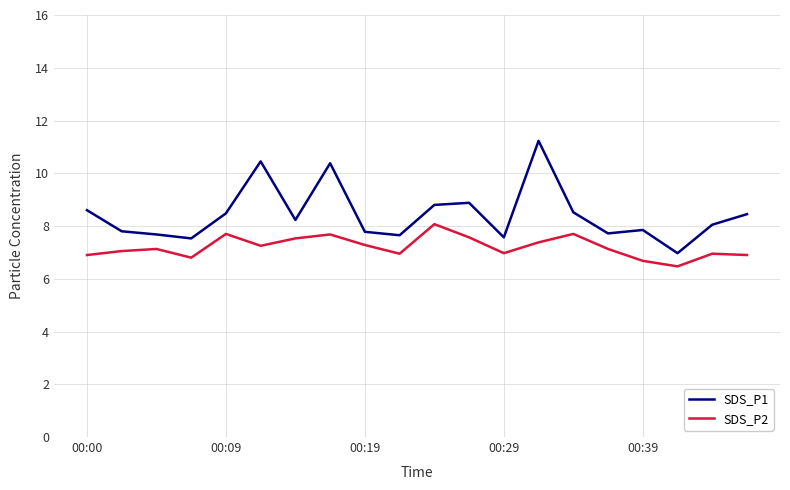

Which series has the widest spread of values?

SDS_P1